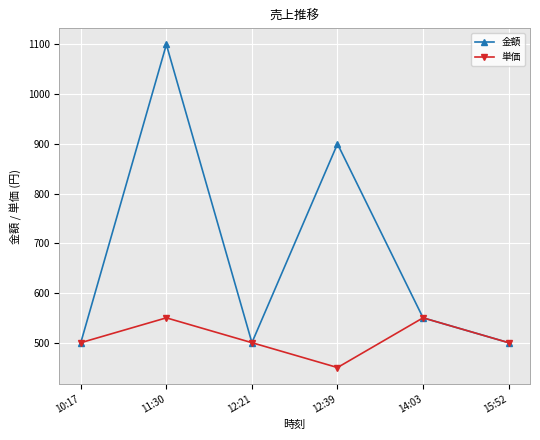

Which category has the highest value in the 金額 series?

11:30